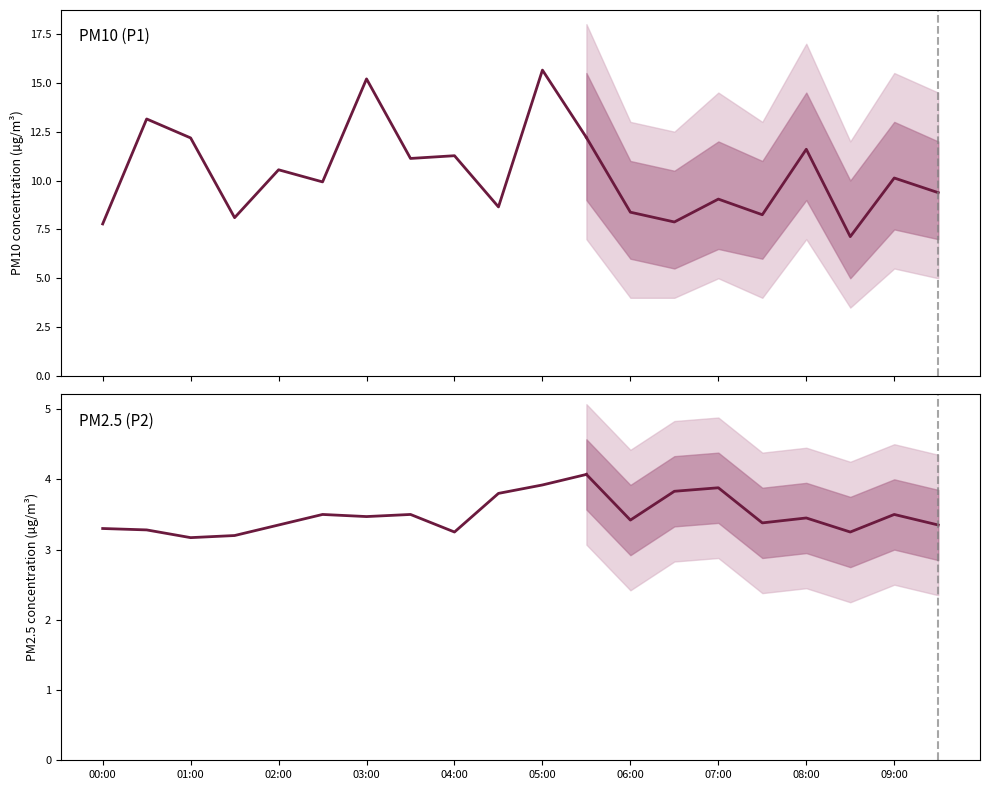

Is the value of P2 at 04:00 greater than the value of P1 at 09:00?

No